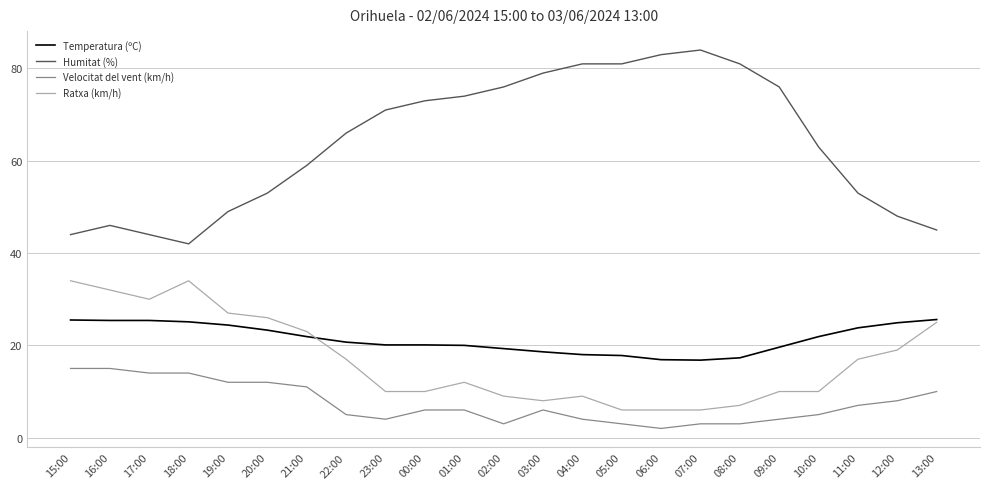

At 23:00, list the series in order from smallest to largest.

Velocitat del vent (km/h), Ratxa (km/h), Temperatura (ºC), Humitat (%)